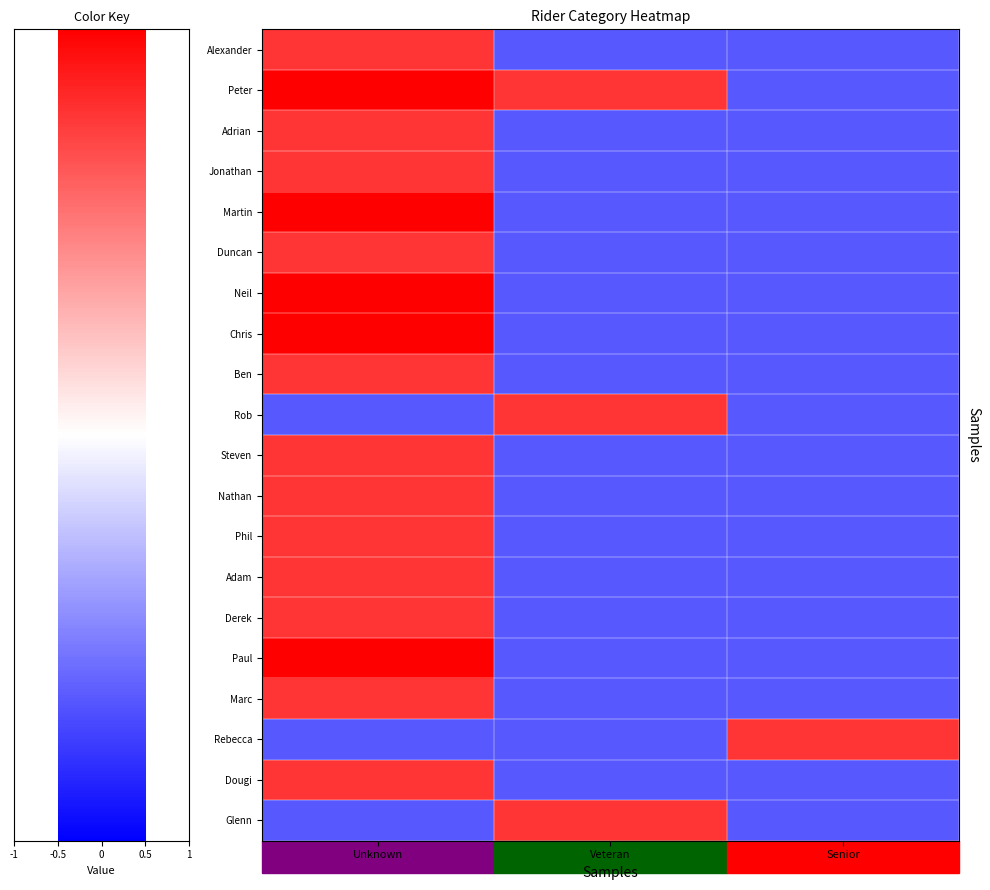

Reading left to right, what are all the values shown in this chart?

Alexander: Unknown=0.8	Veteran=-0.6	Senior=-0.6
Peter: Unknown=1.0	Veteran=0.8	Senior=-0.6
Adrian: Unknown=0.8	Veteran=-0.6	Senior=-0.6
Jonathan: Unknown=0.8	Veteran=-0.6	Senior=-0.6
Martin: Unknown=1.0	Veteran=-0.6	Senior=-0.6
Duncan: Unknown=0.8	Veteran=-0.6	Senior=-0.6
Neil: Unknown=1.0	Veteran=-0.6	Senior=-0.6
Chris: Unknown=1.0	Veteran=-0.6	Senior=-0.6
Ben: Unknown=0.8	Veteran=-0.6	Senior=-0.6
Rob: Unknown=-0.6	Veteran=0.8	Senior=-0.6
Steven: Unknown=0.8	Veteran=-0.6	Senior=-0.6
Nathan: Unknown=0.8	Veteran=-0.6	Senior=-0.6
Phil: Unknown=0.8	Veteran=-0.6	Senior=-0.6
Adam: Unknown=0.8	Veteran=-0.6	Senior=-0.6
Derek: Unknown=0.8	Veteran=-0.6	Senior=-0.6
Paul: Unknown=1.0	Veteran=-0.6	Senior=-0.6
Marc: Unknown=0.8	Veteran=-0.6	Senior=-0.6
Rebecca: Unknown=-0.6	Veteran=-0.6	Senior=0.8
Dougi: Unknown=0.8	Veteran=-0.6	Senior=-0.6
Glenn: Unknown=-0.6	Veteran=0.8	Senior=-0.6